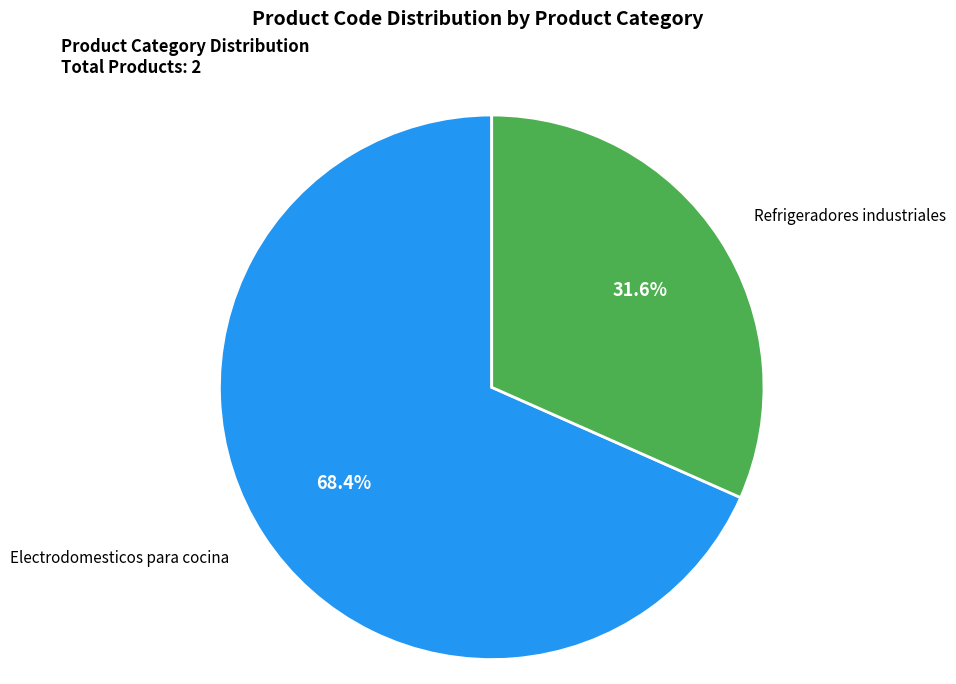

What is the largest slice in the pie chart?

Electrodomesticos para cocina